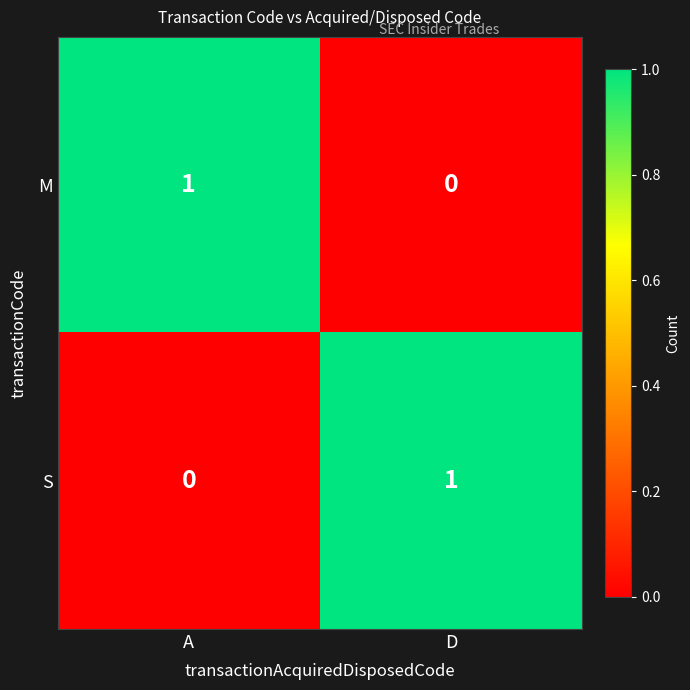

Is the value of S at D greater than the value of M at D?

Yes